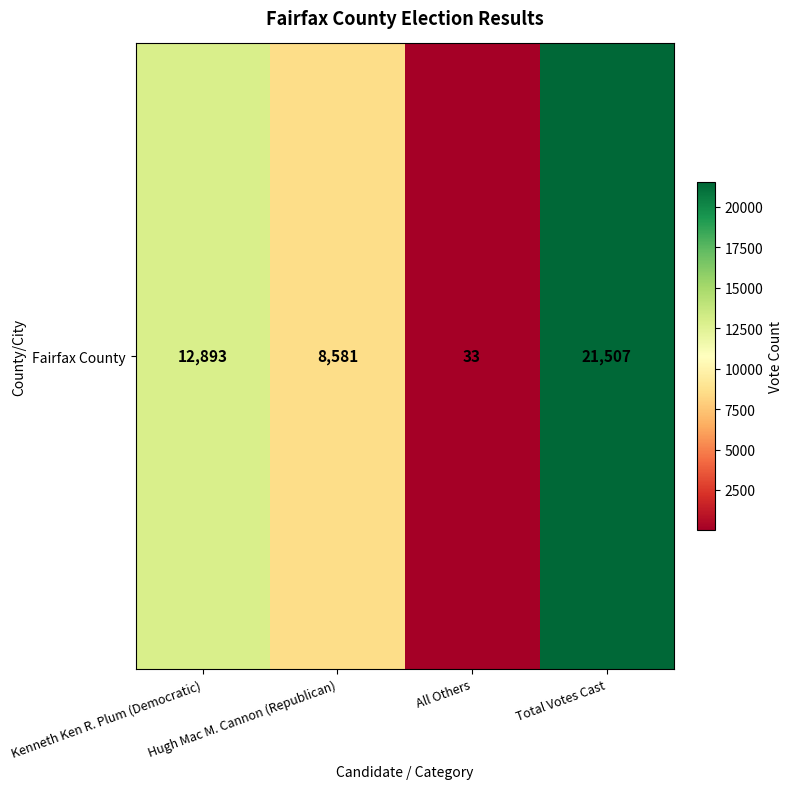

What is the greatest value displayed?

21507